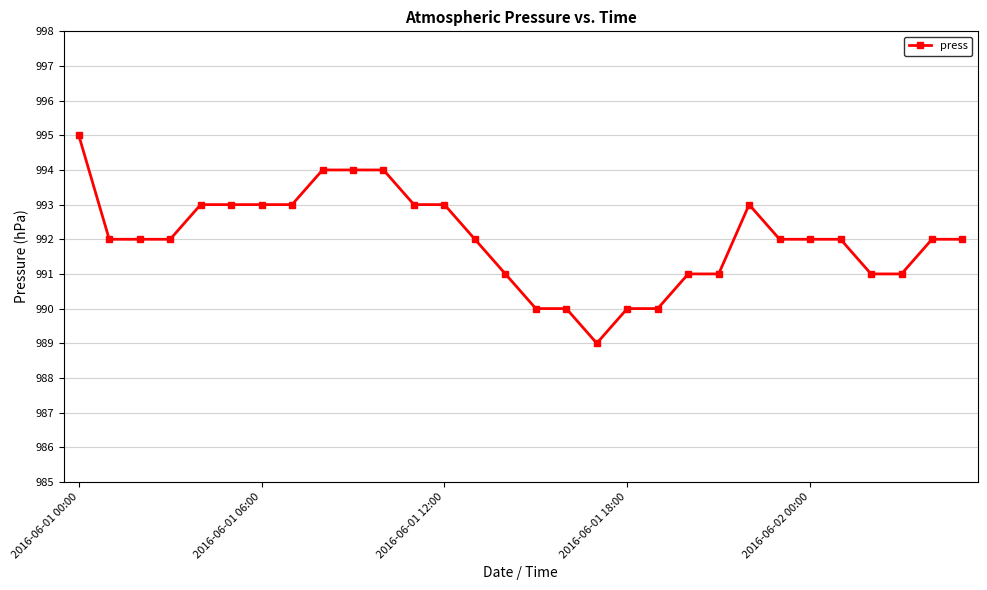

What is the smallest value displayed?

989